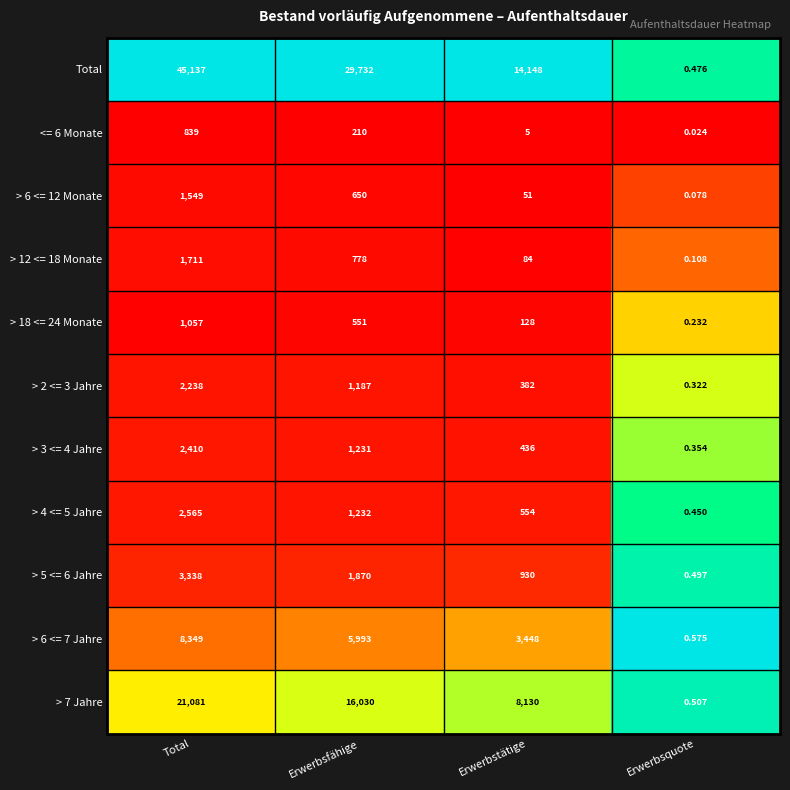

What is the total value across all series at Erwerbsquote?

3.6